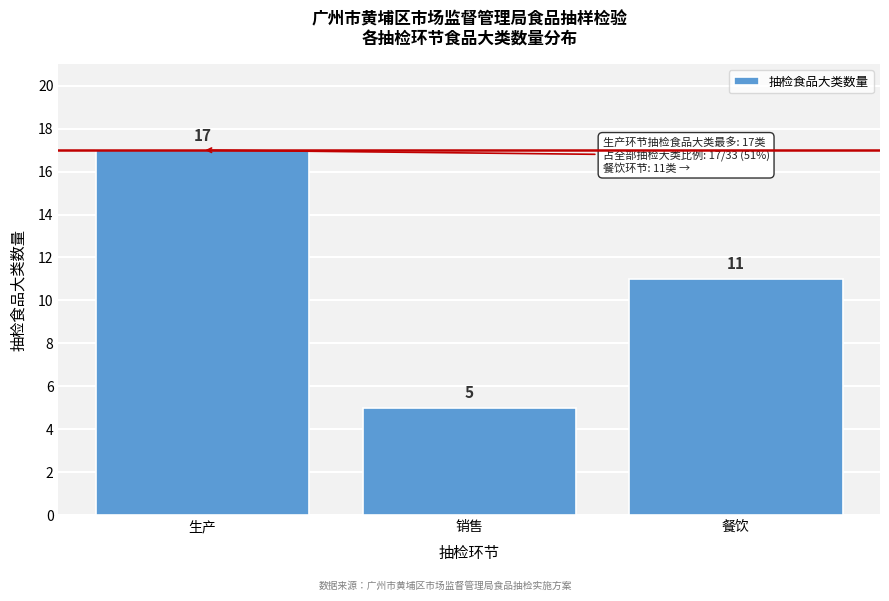

Reading right to left, list all the values displayed in this chart.

餐饮=11	销售=5	生产=17